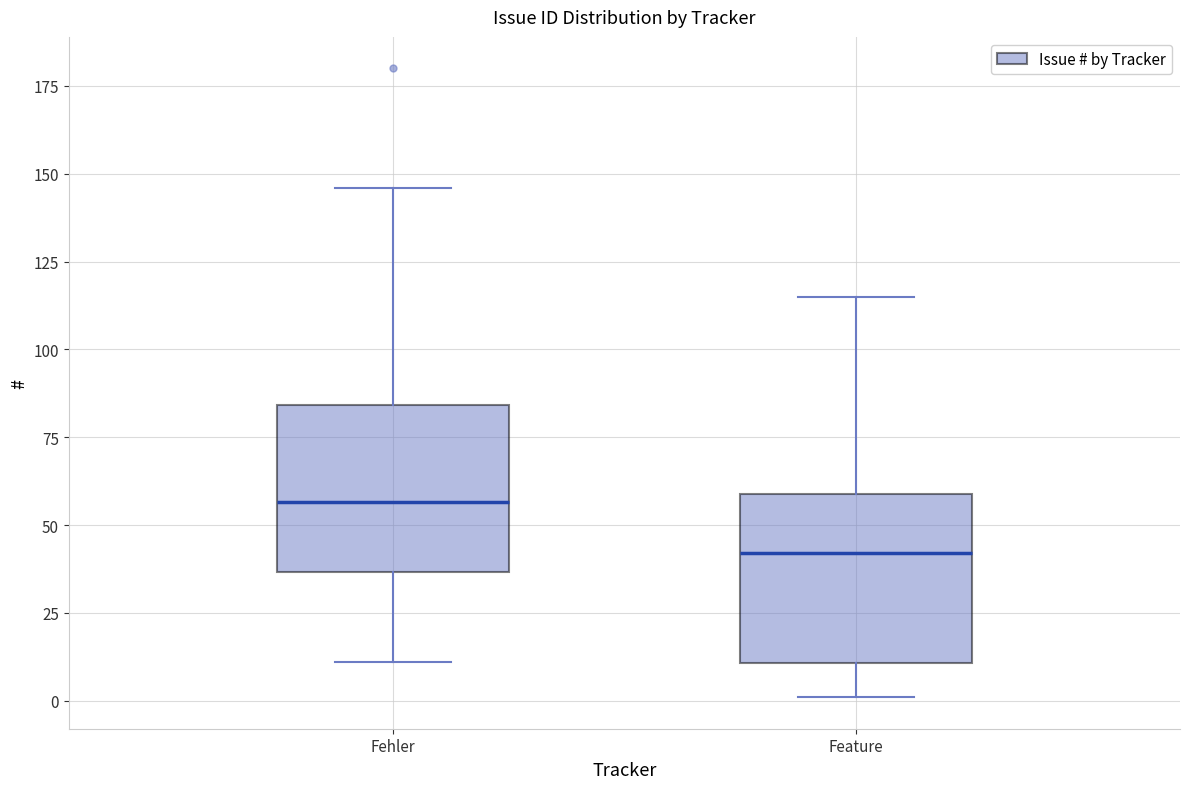

Where does the upper whisker of the box for Fehler end on the y-axis? The values are not printed on the chart, so give them approximately, as read against the axis.

145